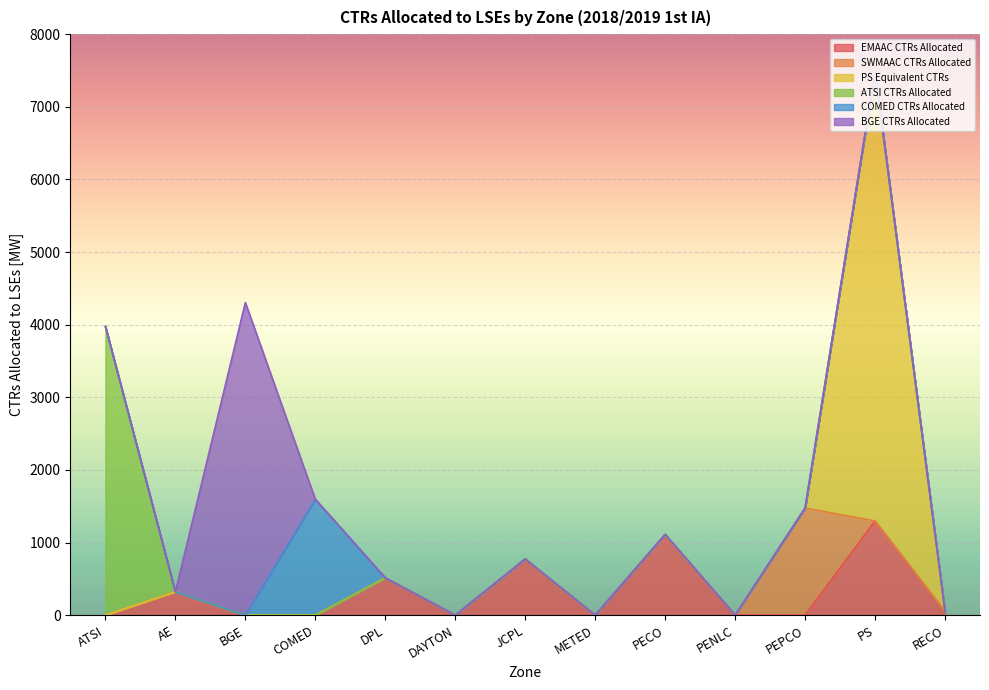

Between which two adjacent categories do EMAAC CTRs Allocated and SWMAAC CTRs Allocated first intersect?

PEPCO and PS